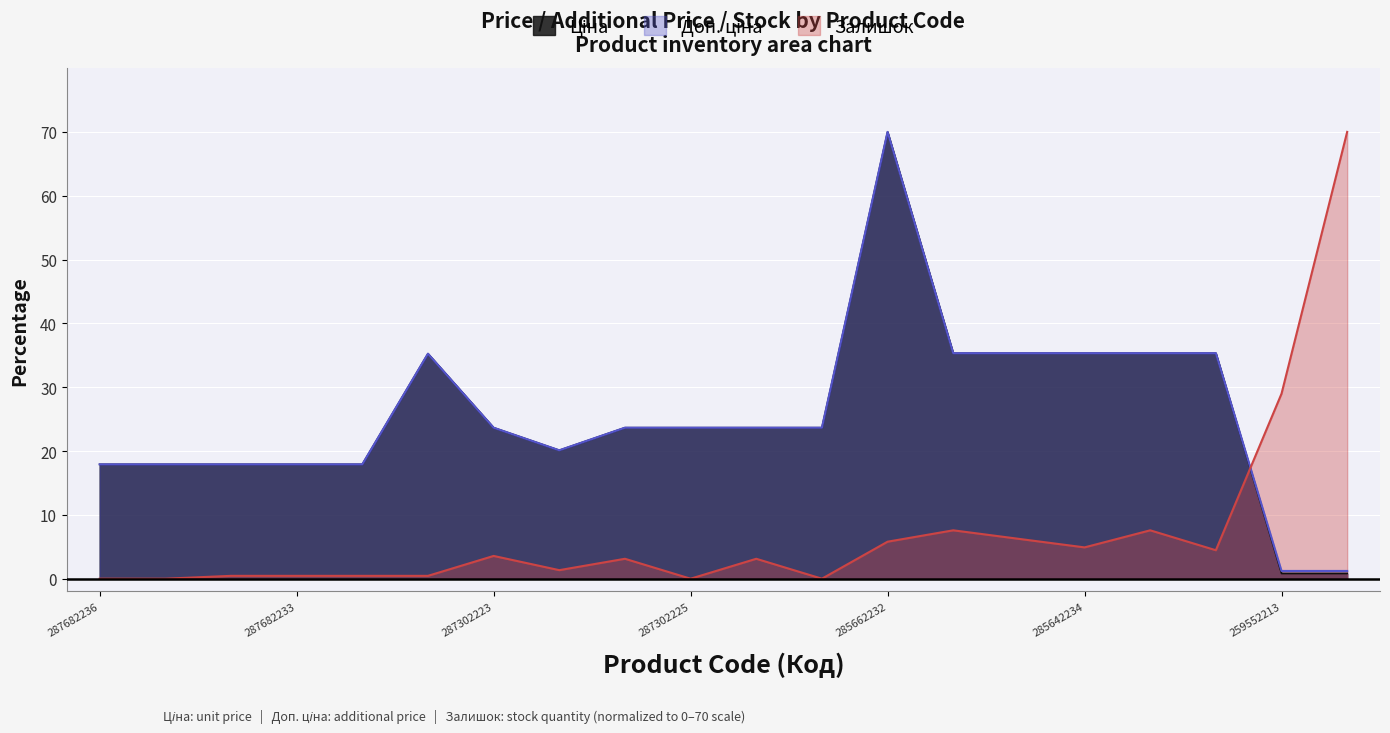

What is the label of the 2nd point from the right?

259552213